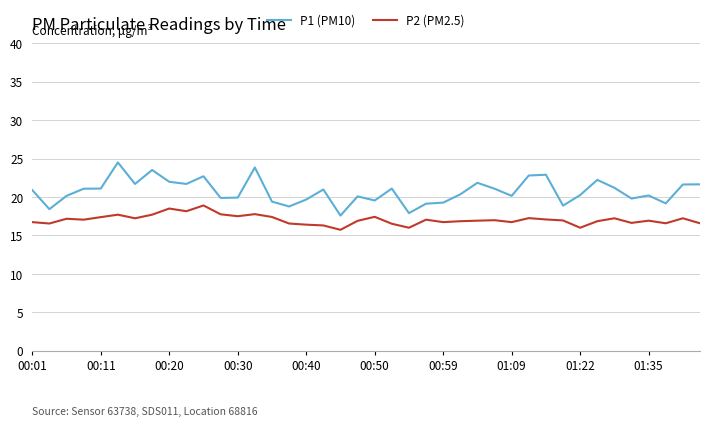

True or false: P2 (PM2.5) and P1 (PM10) cross at least once.

False